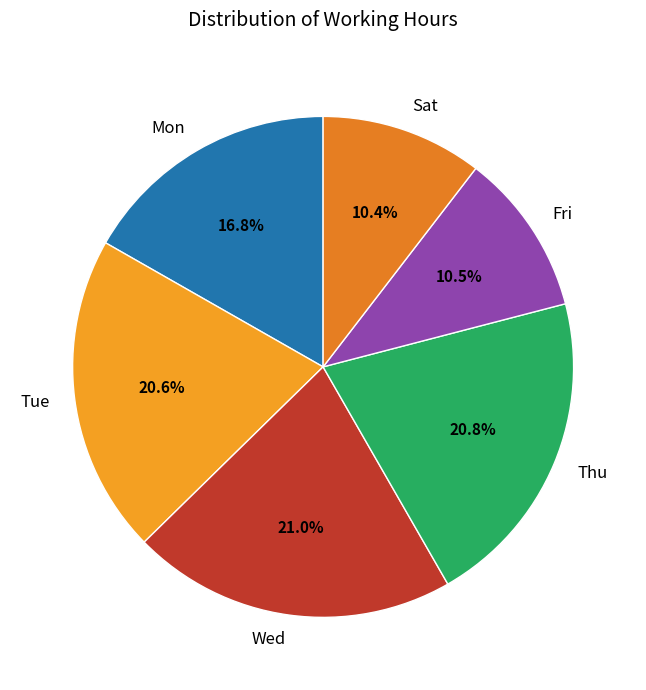

What is the ratio of the value at Fri to the value at Wed?

0.5